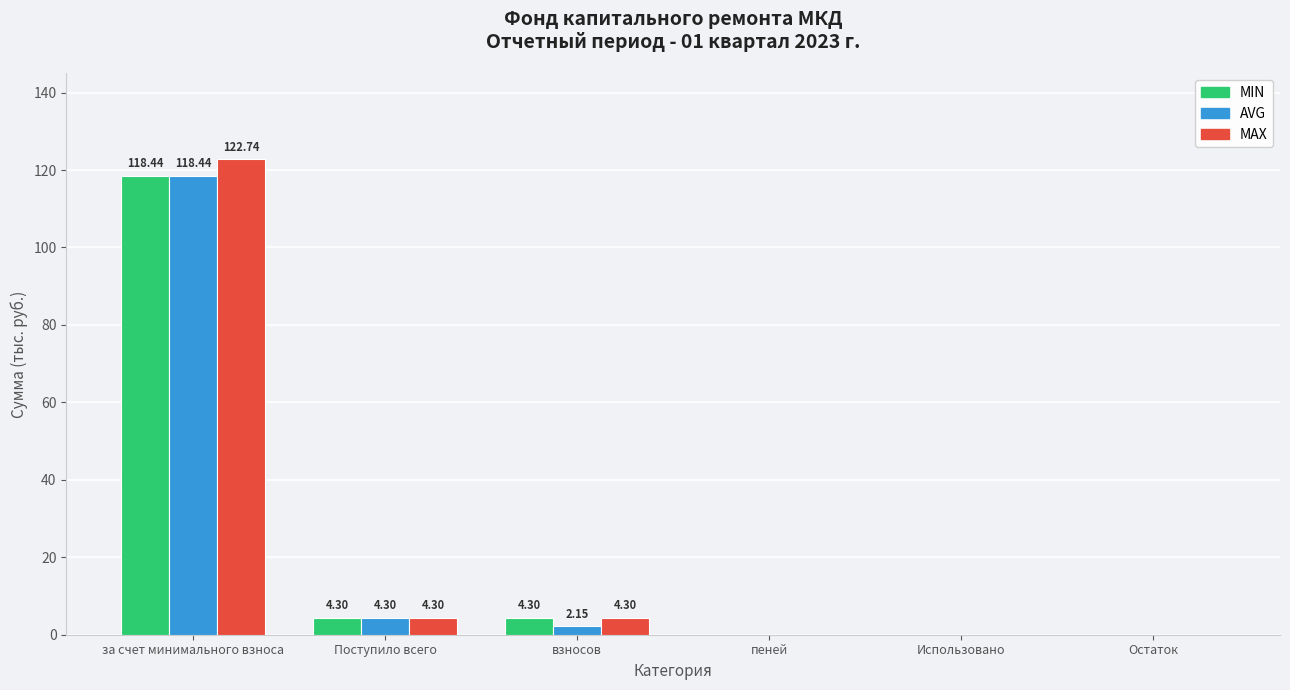

What is the sum of all MIN values?

127.0